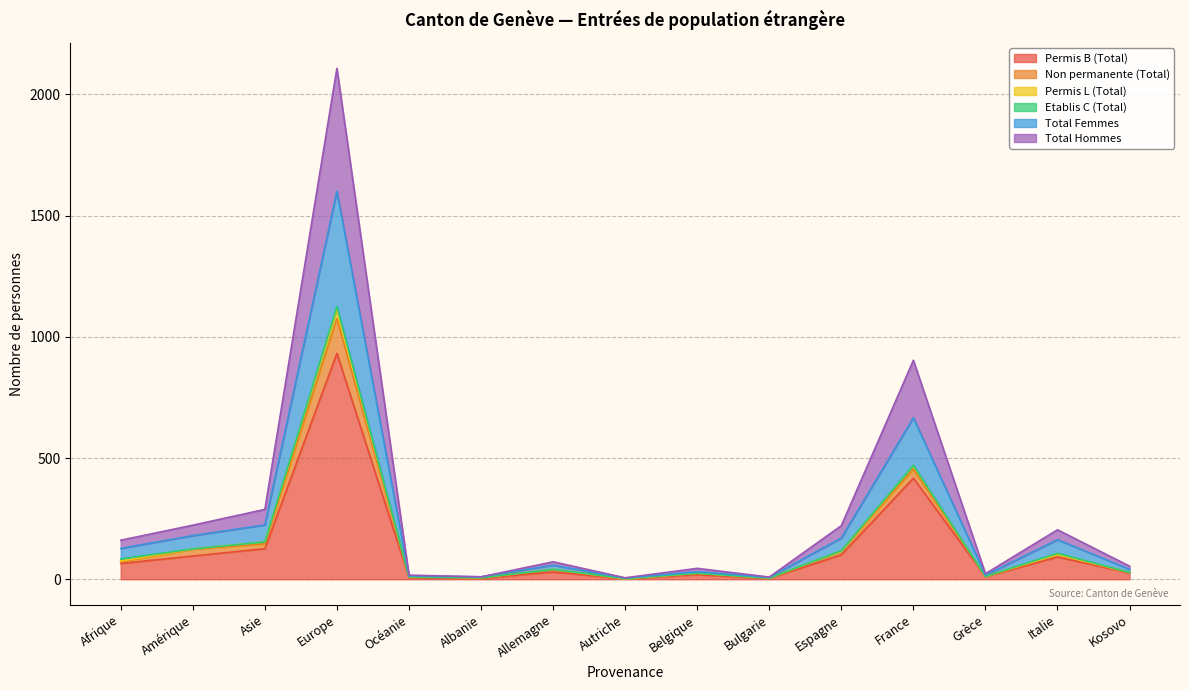

What is the highest value of the Permis B (Total) series?

932